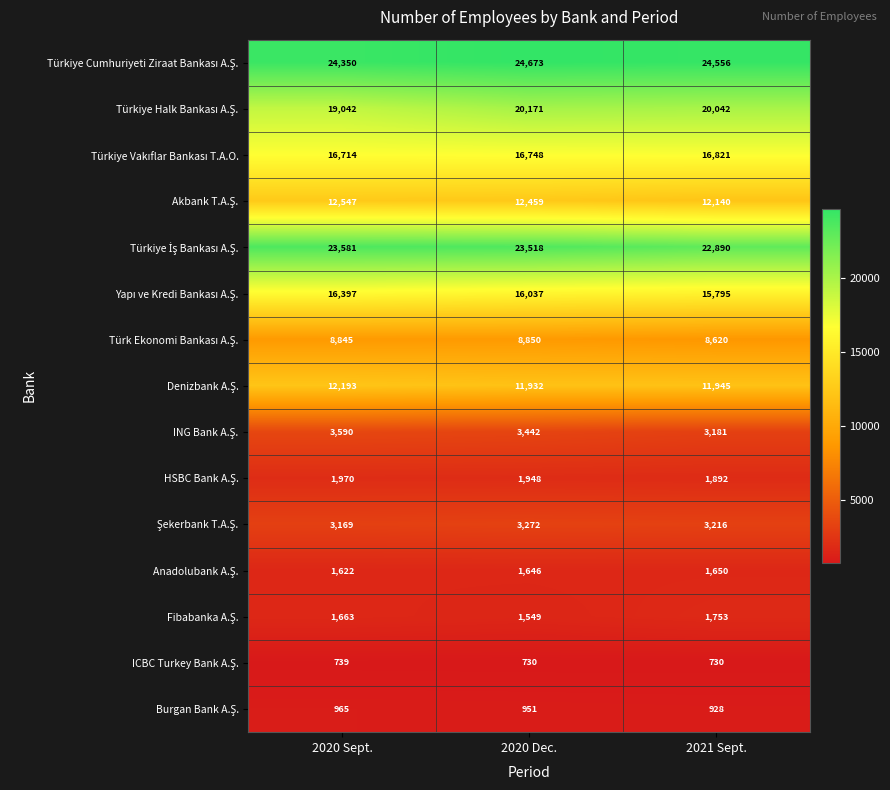

At which category is the sum across all series the highest?

2020 Dec.